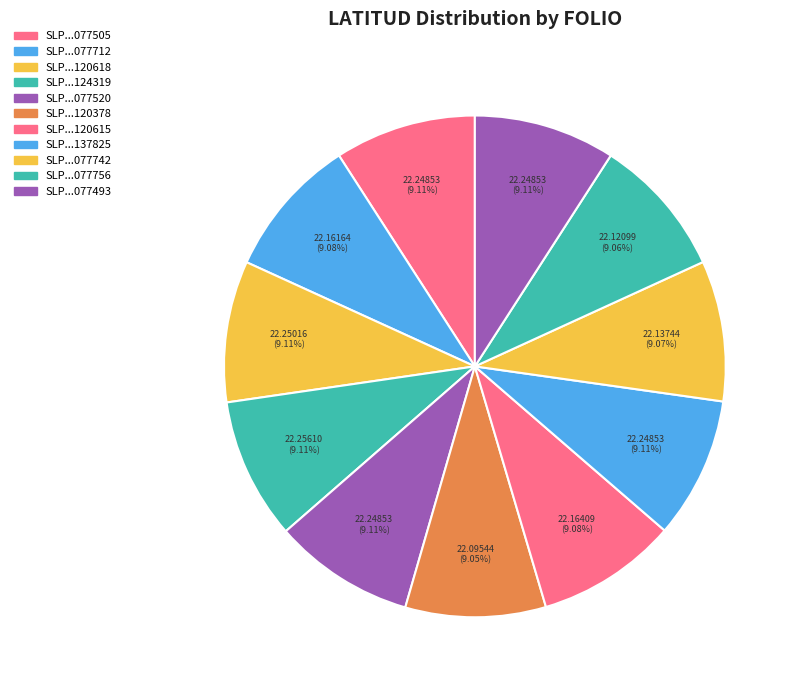

How many slices are in this pie chart?

11